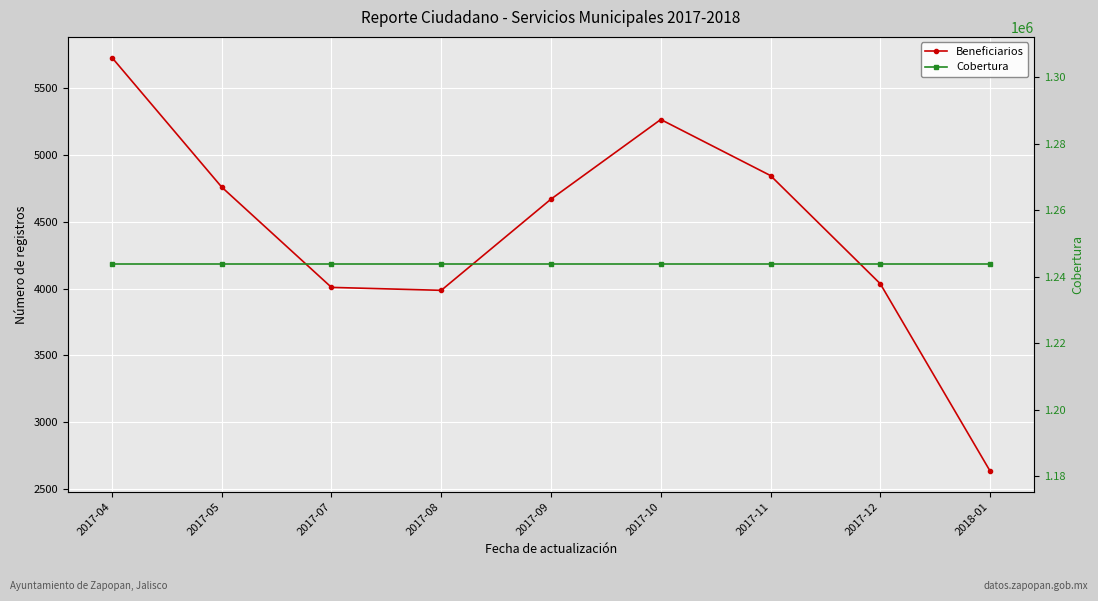

Which has a higher value, 2017-12 or 2017-05?

2017-05